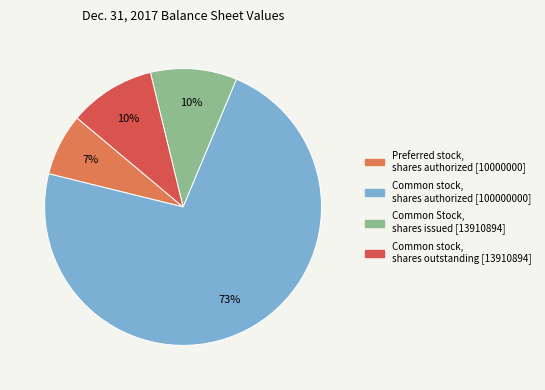

Is it true that Preferred stock, shares authorized [10000000] is 7% of the pie?

True